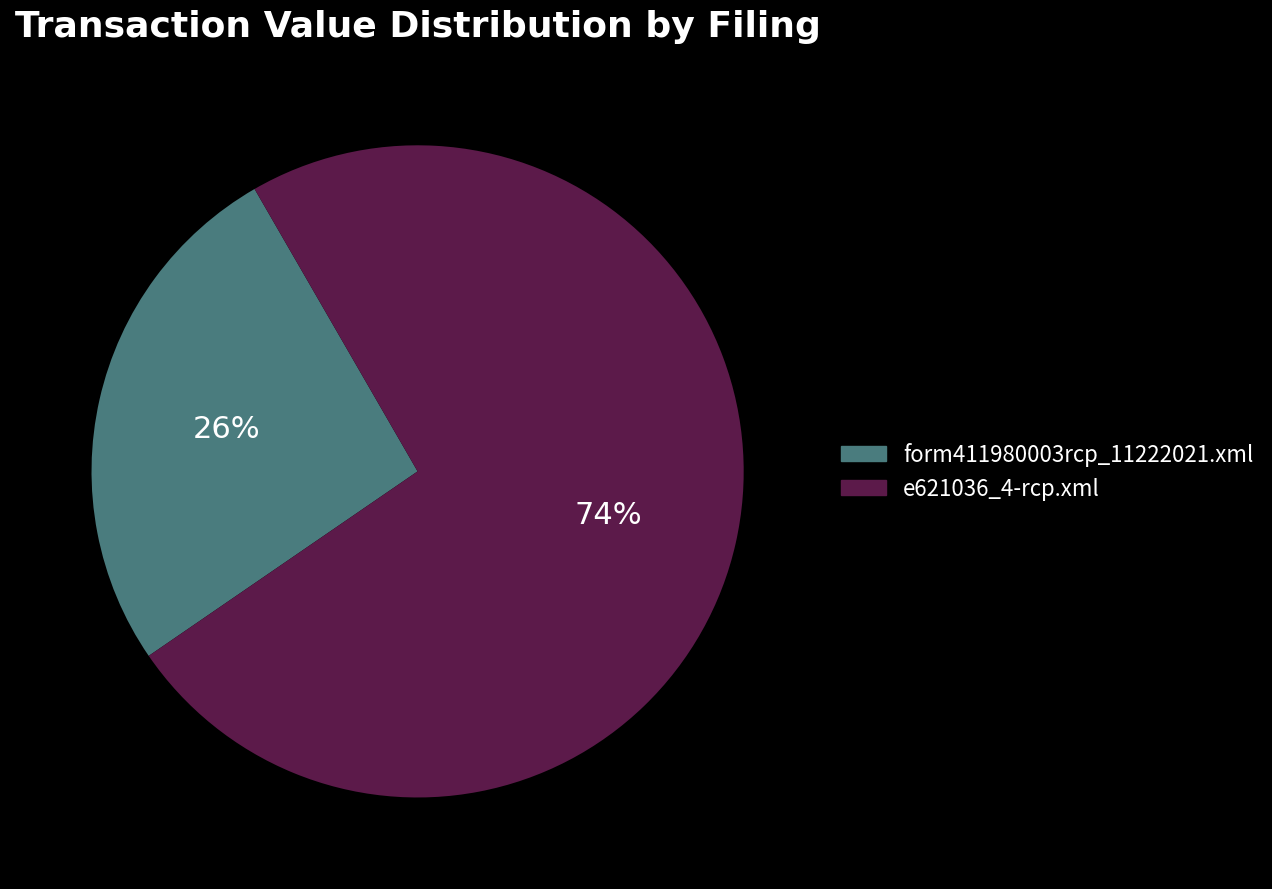

To the nearest percent, what is the average slice percentage?

50%